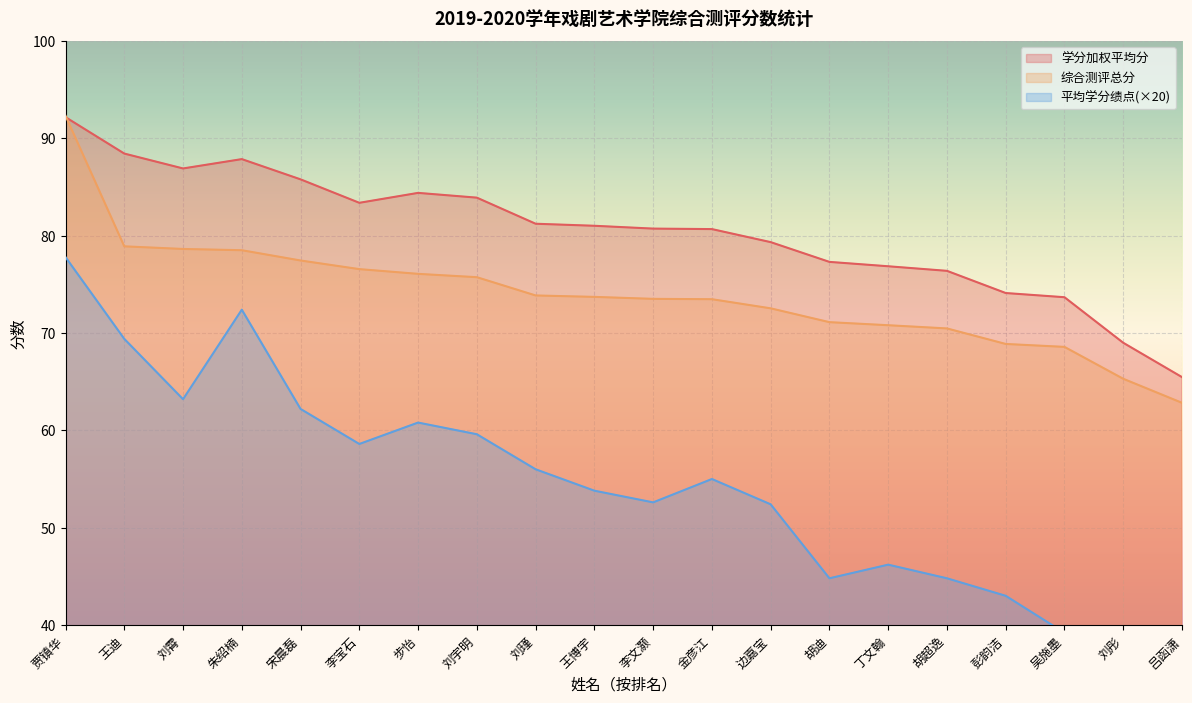

At which category does the chart reach its minimum across all series?

吕函潇